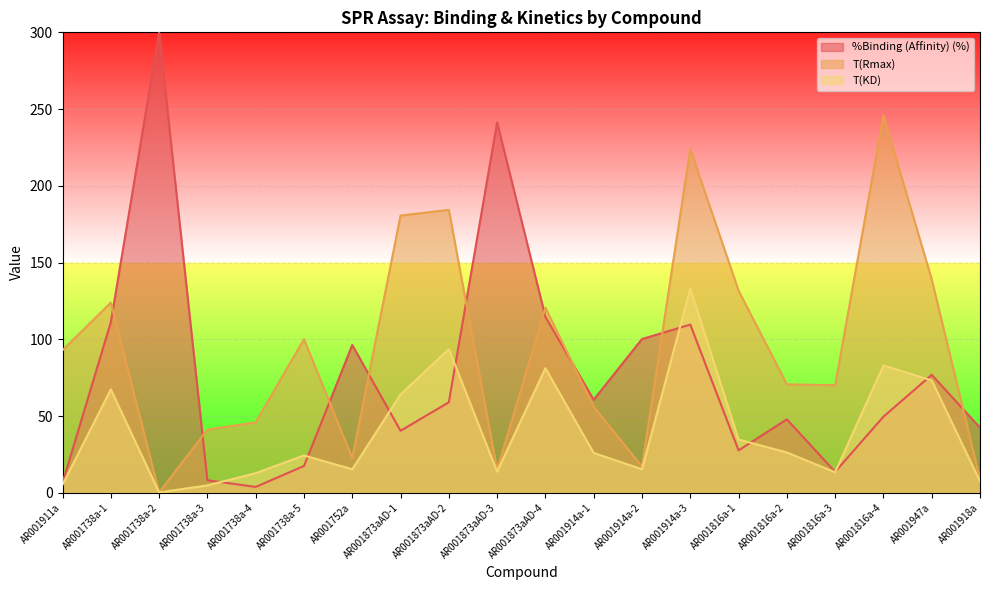

What is the greatest value displayed?

300.0